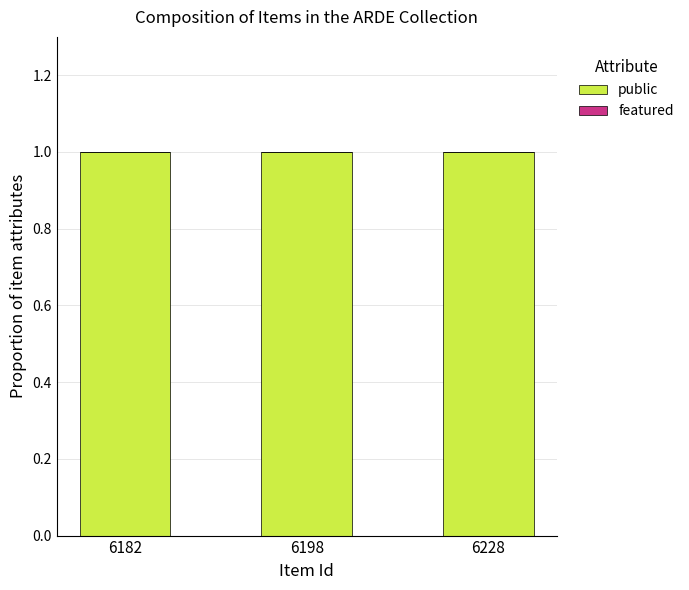

How many bars are there in each group?

2